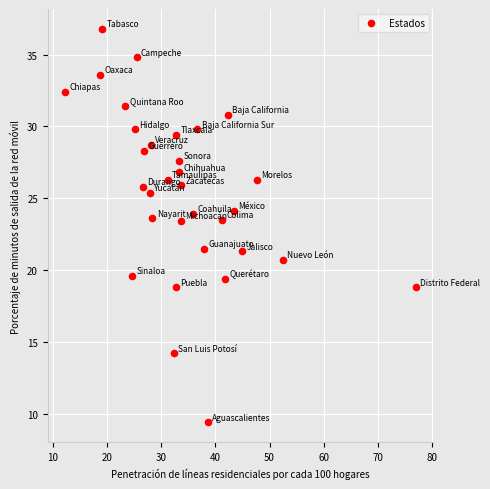

What is the range of Y values (max minus min)?

27.4